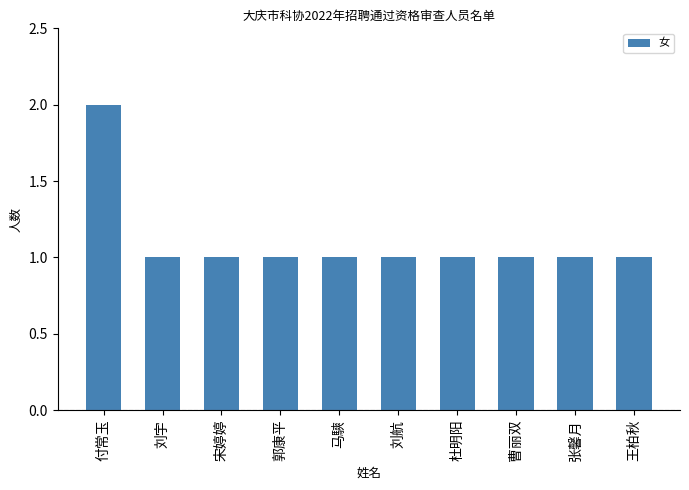

What is the ratio of the value at 刘宇 to the value at 郭康平?

1.0